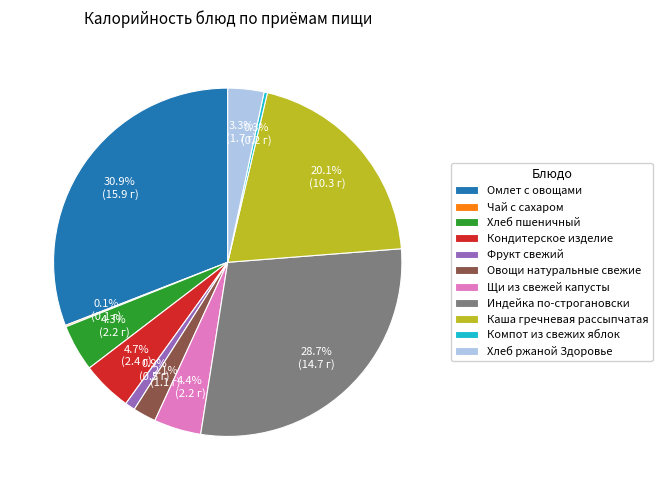

What percentage is NOT represented by Фрукт свежий?

99.1%